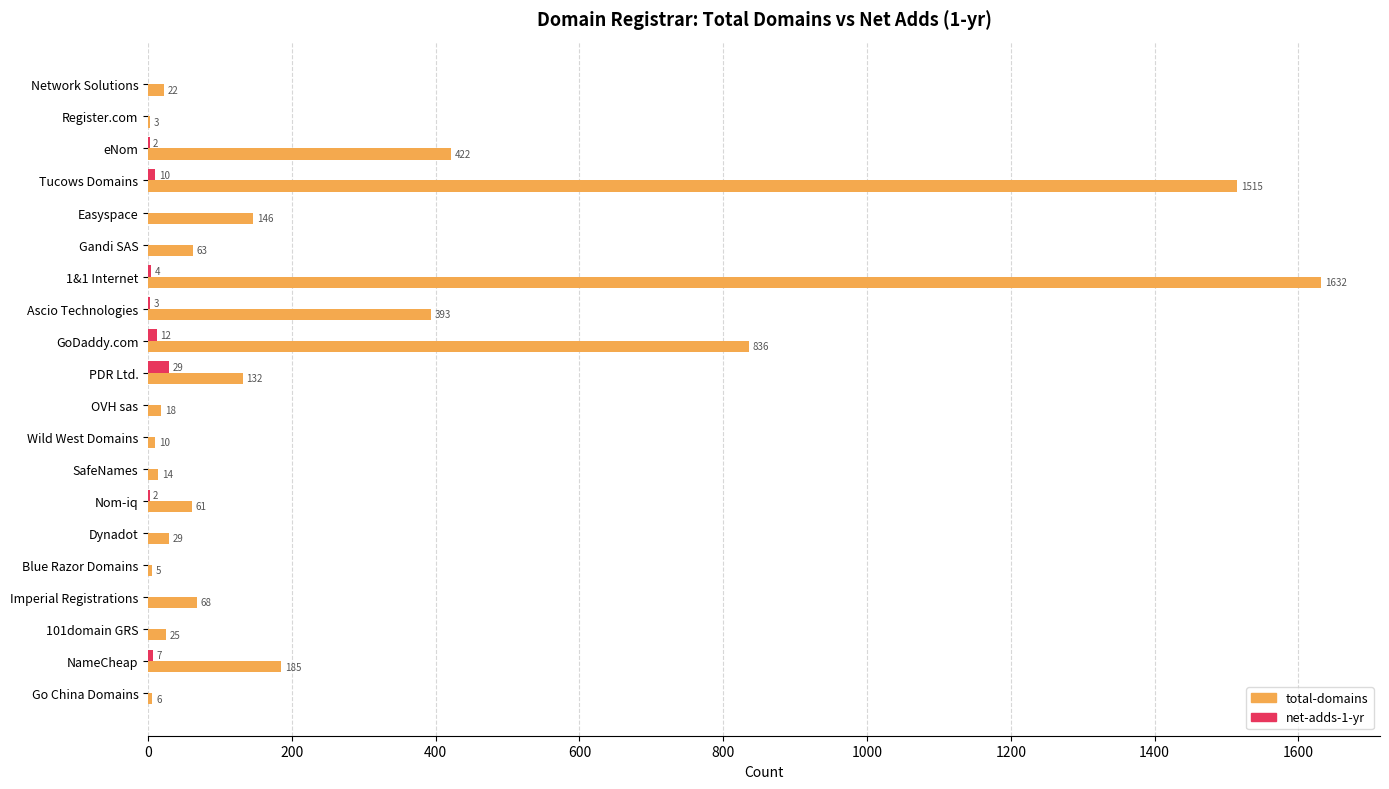

The value of net-adds-1-yr at Register.com is 0. True or false?

True